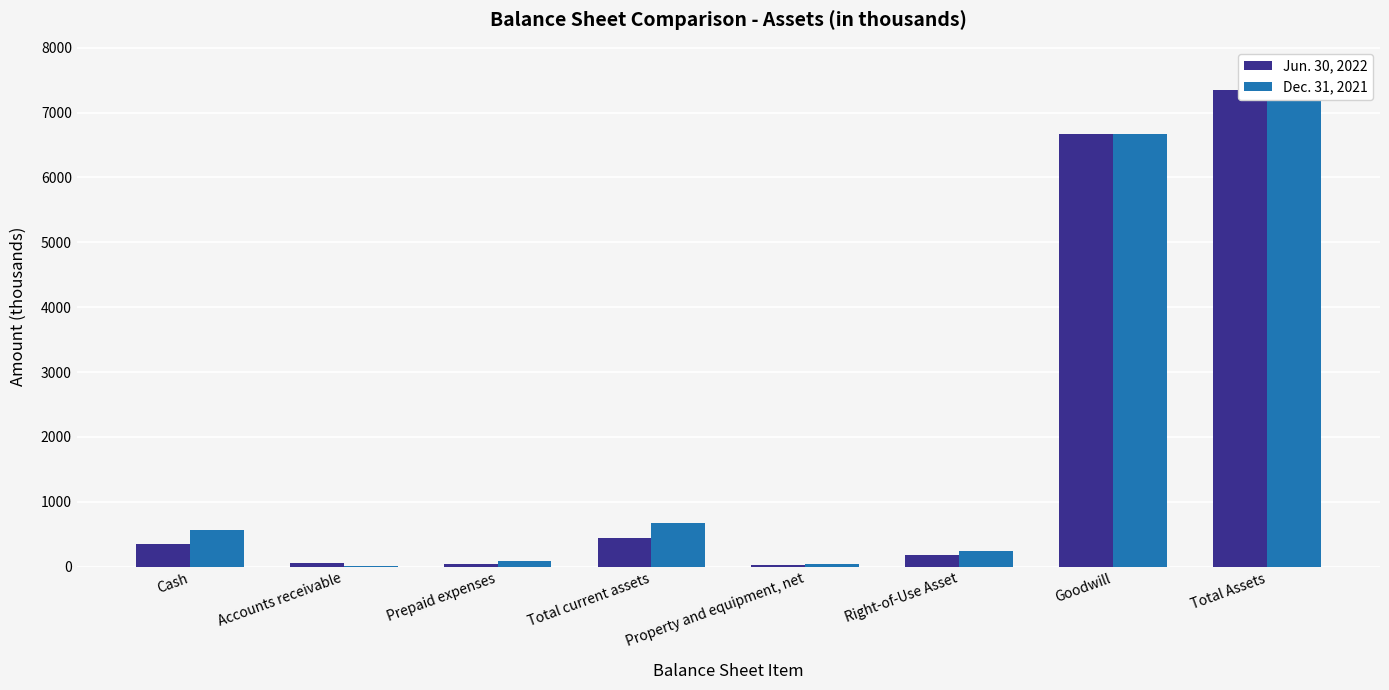

Rank the series at Prepaid expenses from highest to lowest value.

Dec. 31, 2021, Jun. 30, 2022